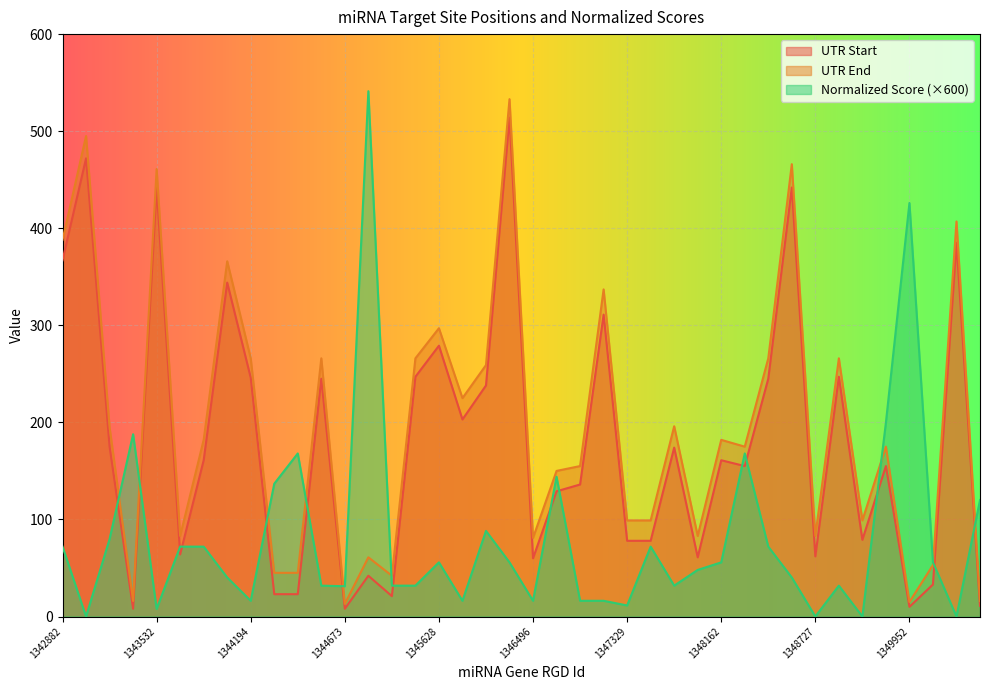

Between which two adjacent categories do Normalized Score and UTR Start first intersect?

1343298 and 1343418